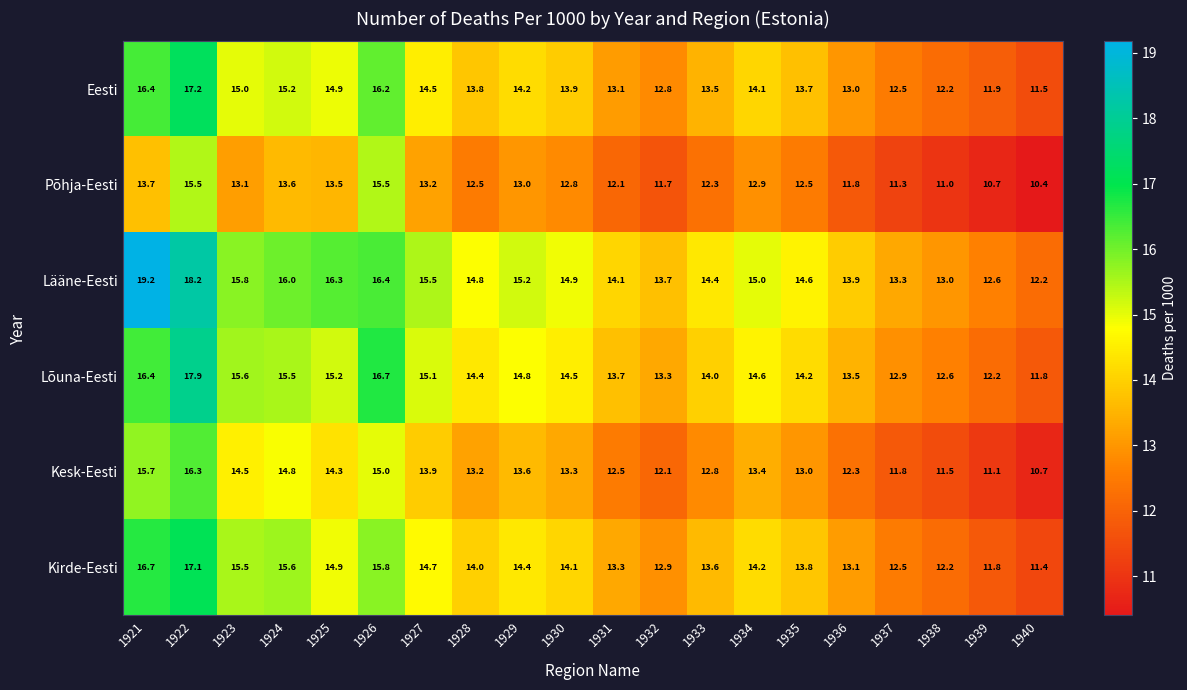

What is the highest value of the Lääne-Eesti series?

19.2